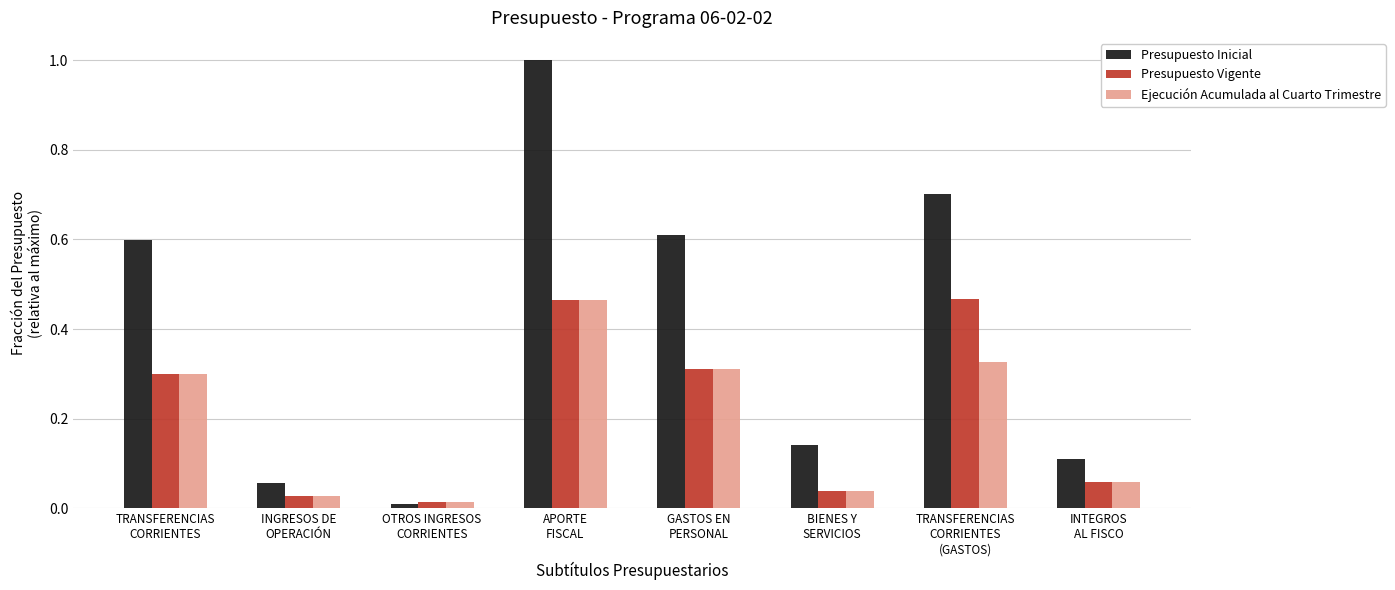

What is the difference between the maximum and minimum values in the Ejecución Acumulada al Cuarto Trimestre series?

0.4